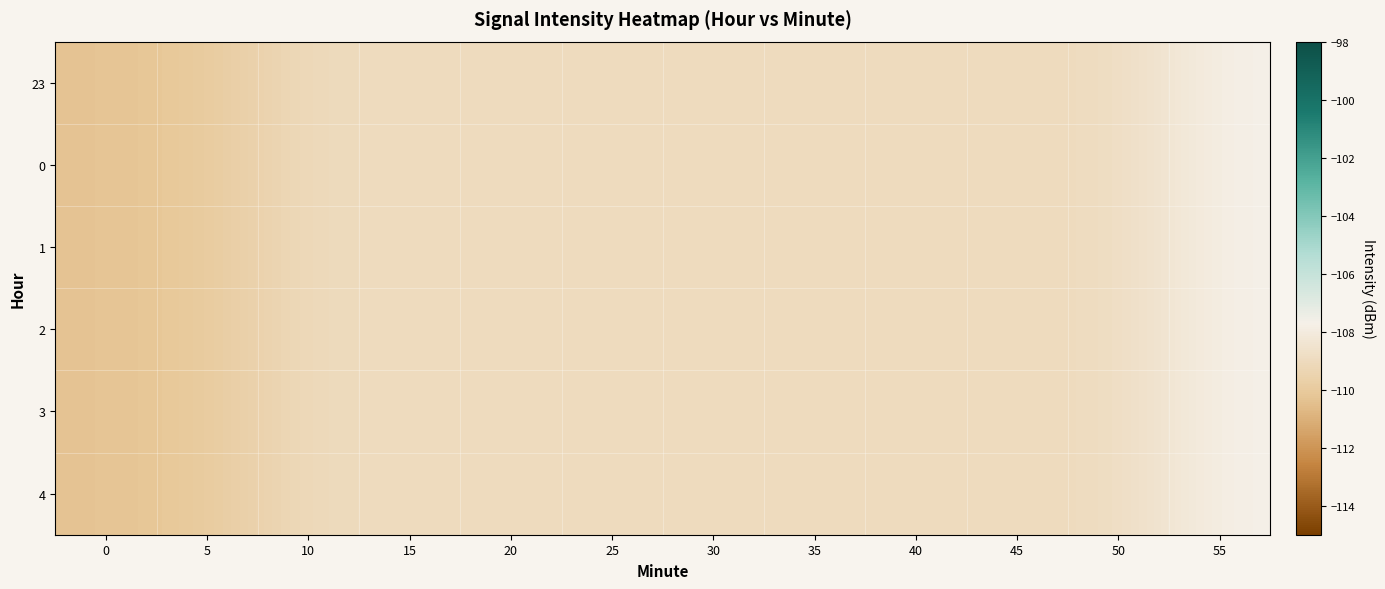

Which label corresponds to the largest value in the chart?

55